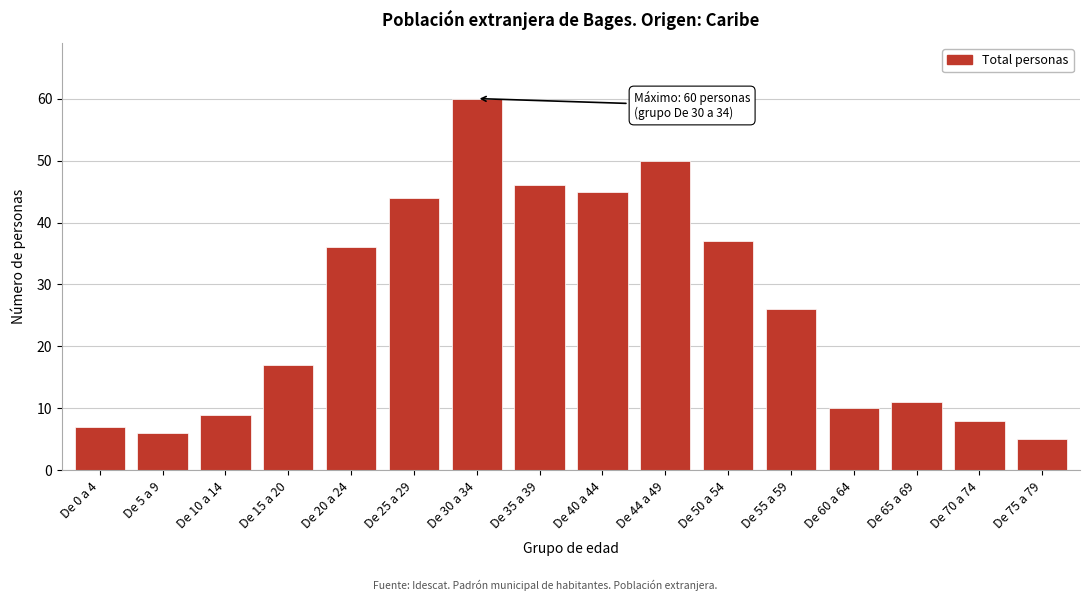

Reading left to right, transcribe all the data shown in this chart.

7	6	9	17	36	44	60	46	45	50	37	26	10	11	8	5